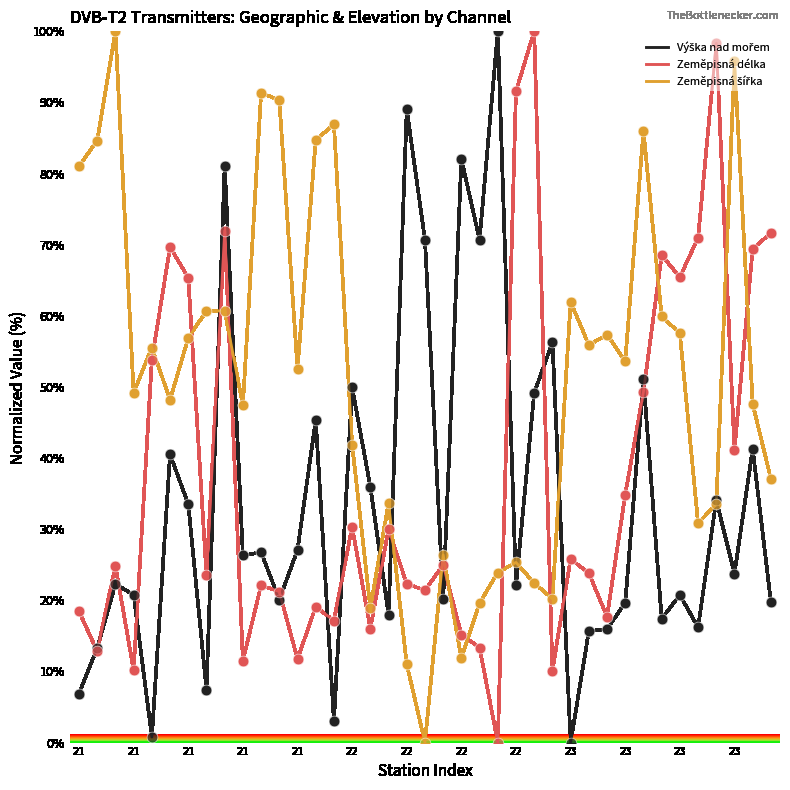

At how many categories does at least one series exceed 51?

33